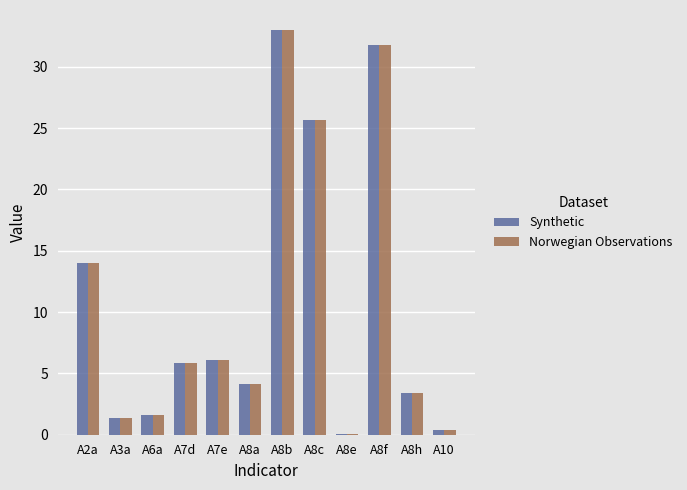

The value of Synthetic at A3a is 1.4. True or false?

True